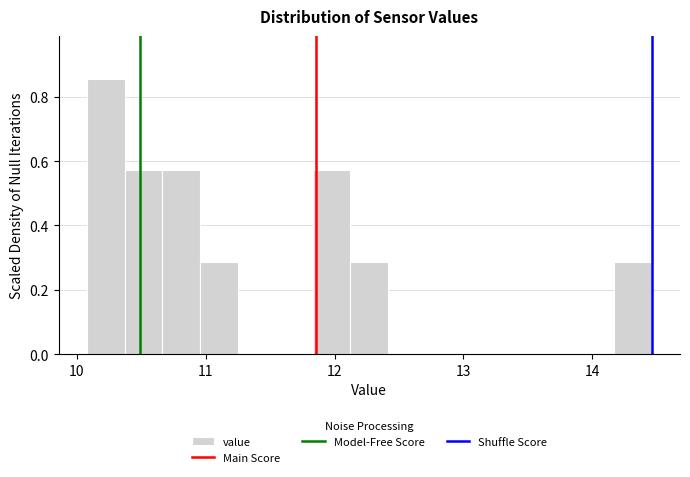

Around what value on the x-axis is the tallest bar? Give the approximate position of its centre, as read against the axis.

10.2